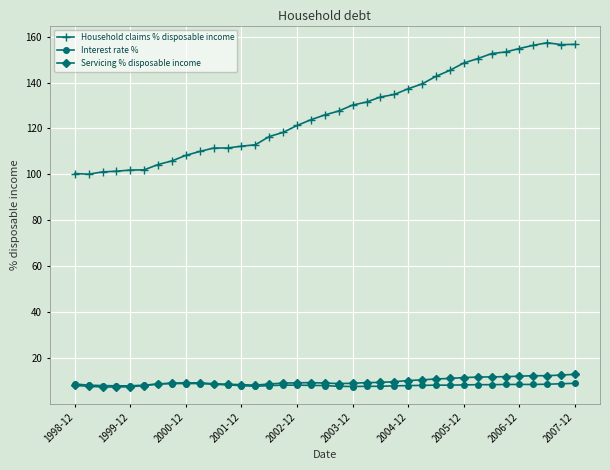

How many lines are shown in the chart?

3